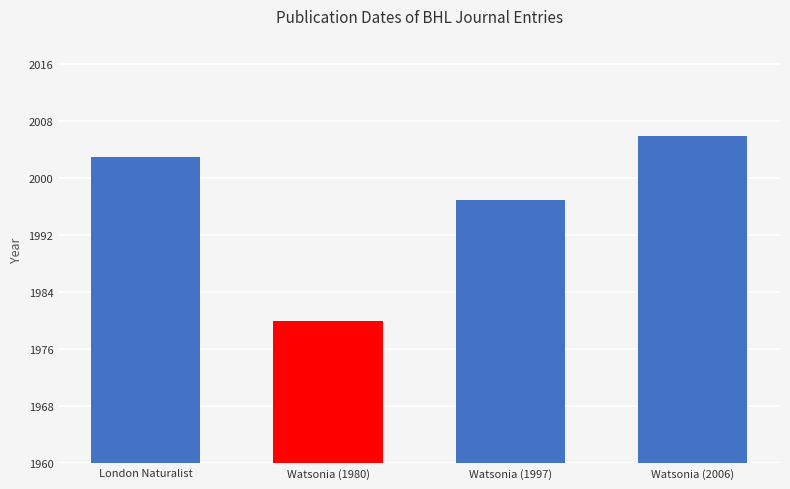

What is the value of the 2nd bar from the left?

1980